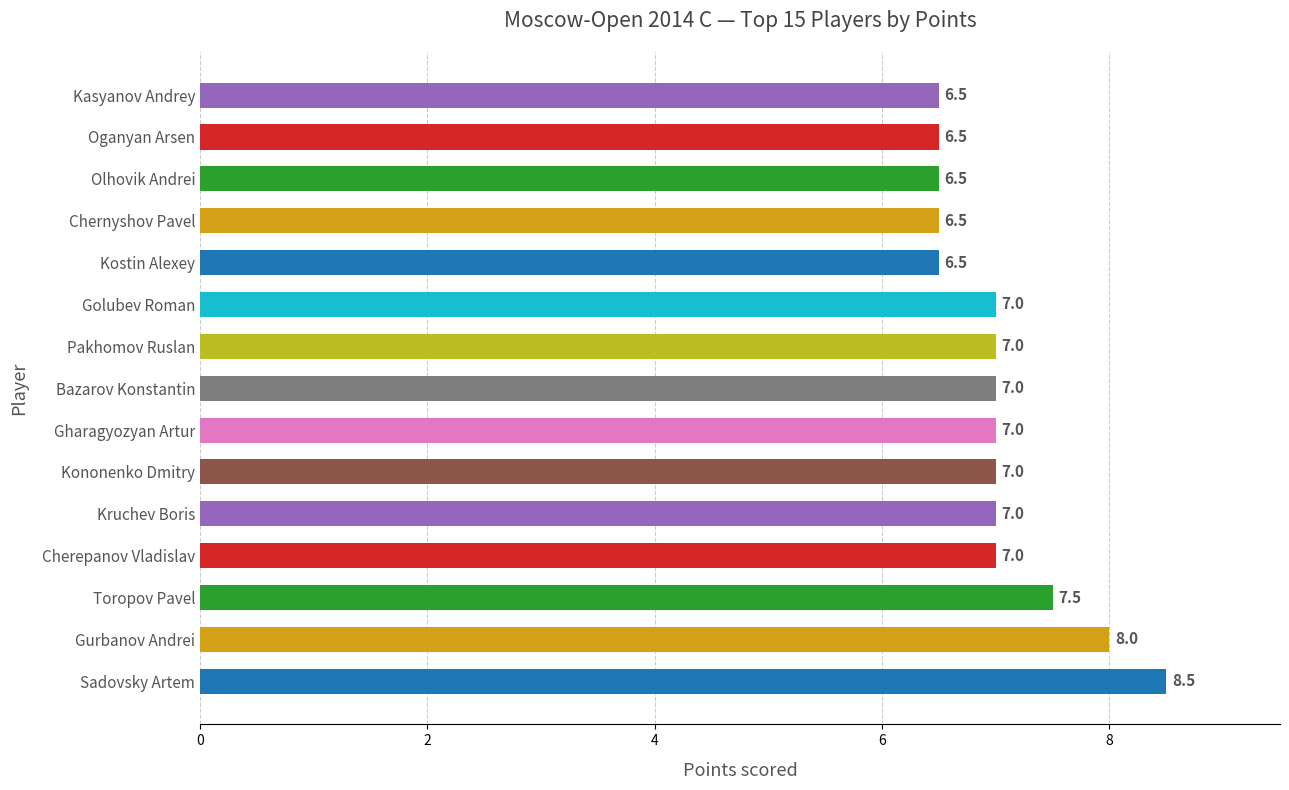

What is the difference between the maximum and second lowest values?

2.0